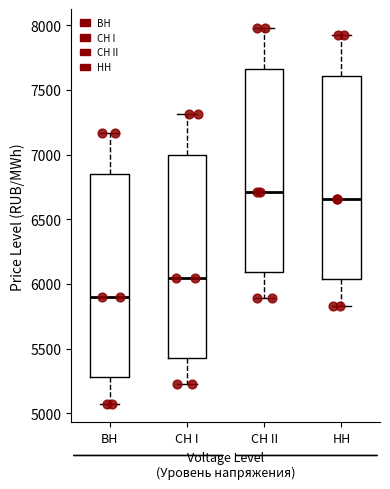

Which box has the lowest median line?

ВН